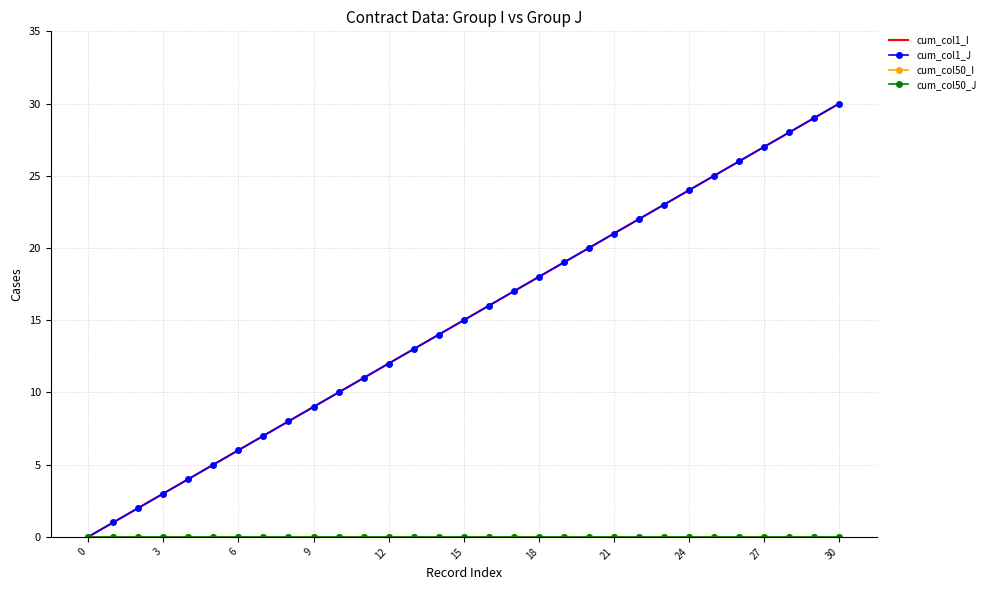

Which series has the largest total across all categories?

cum_col1_I